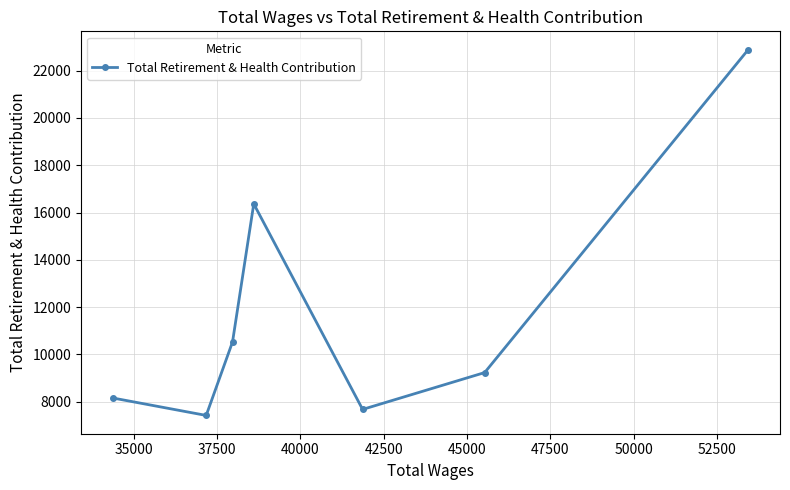

What is the average value?

11749